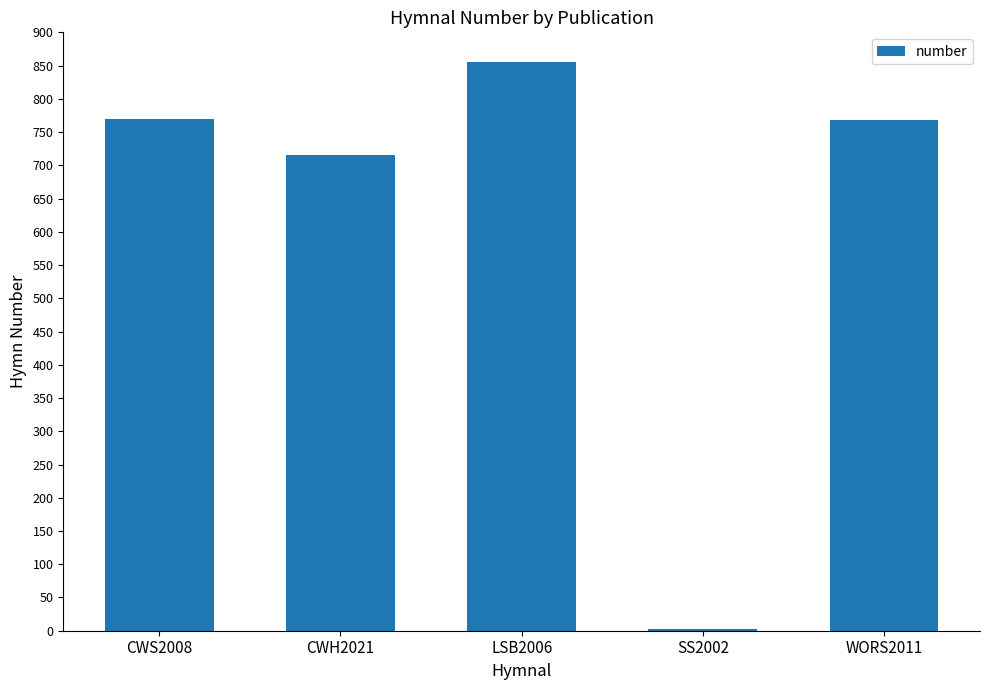

Is it true that the value at CWS2008 is 770?

True